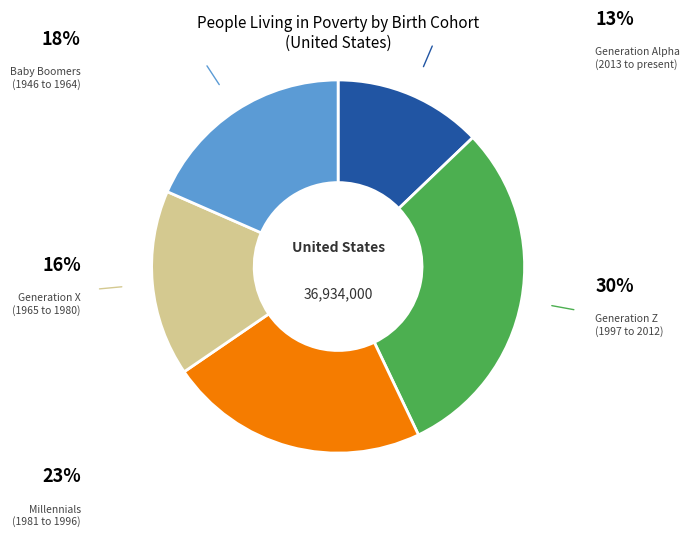

Is there a majority slice in this chart?

No